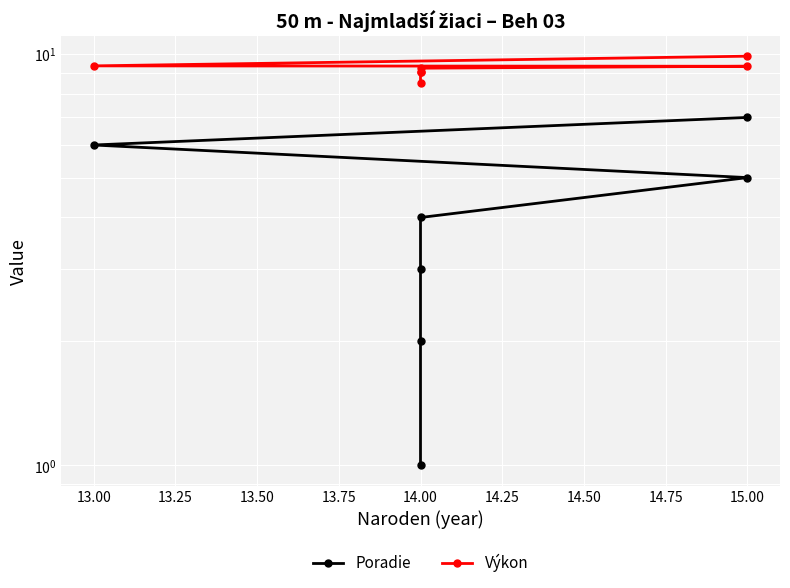

Is the value of Výkon at 14.00 greater than the value of Poradie at 15.00?

Yes